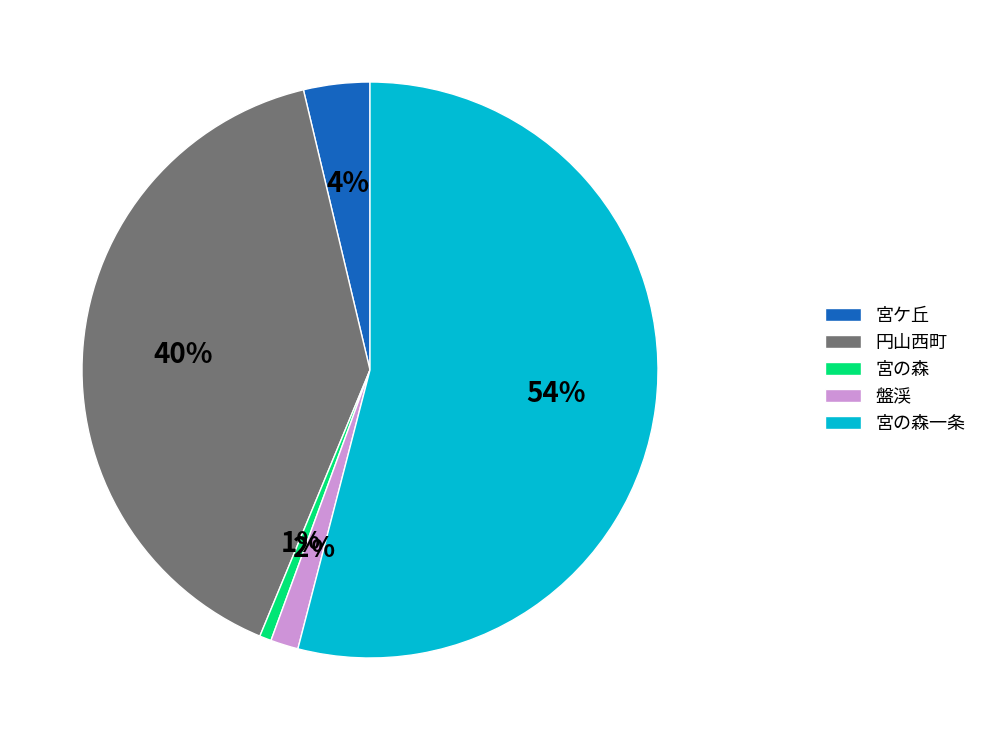

Which category has the smallest portion of the pie?

宮の森